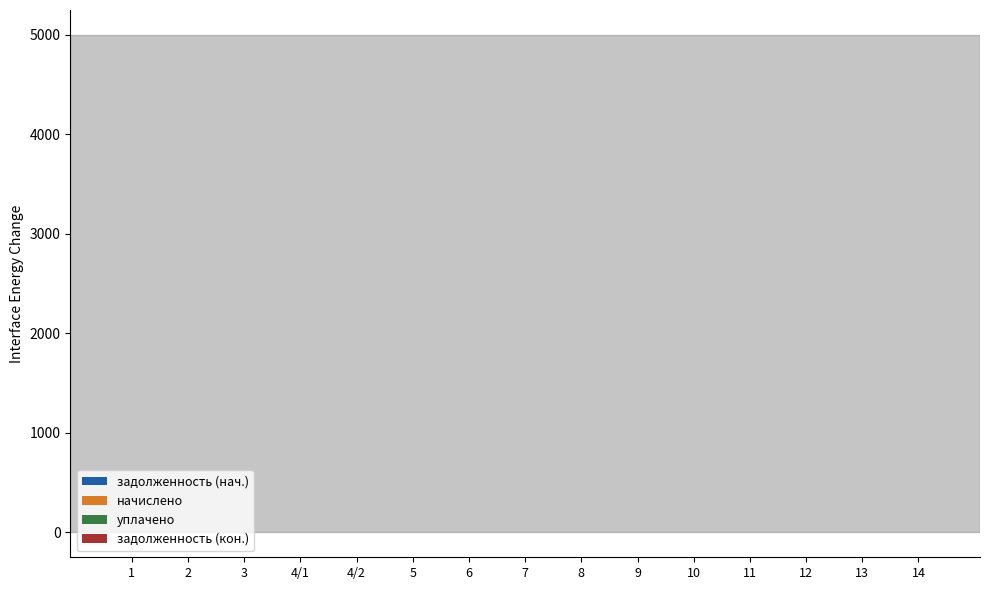

How many series are shown in this chart?

4